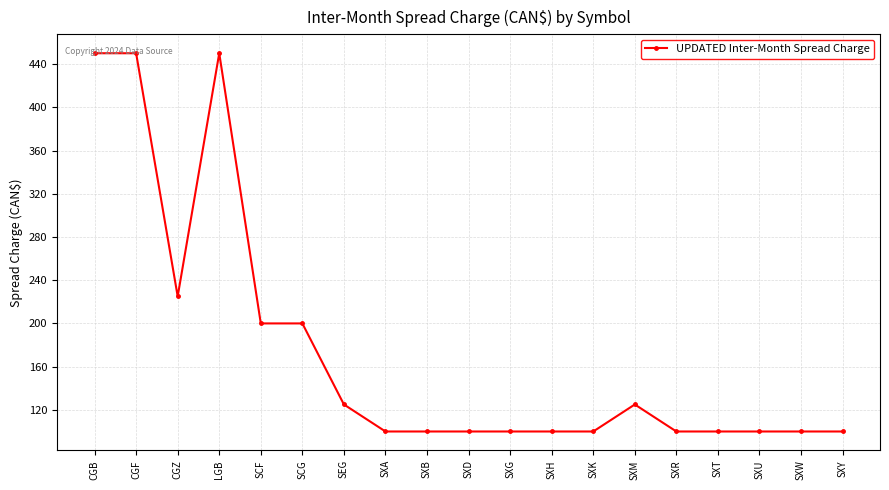

The value at SXH is 100. True or false?

True